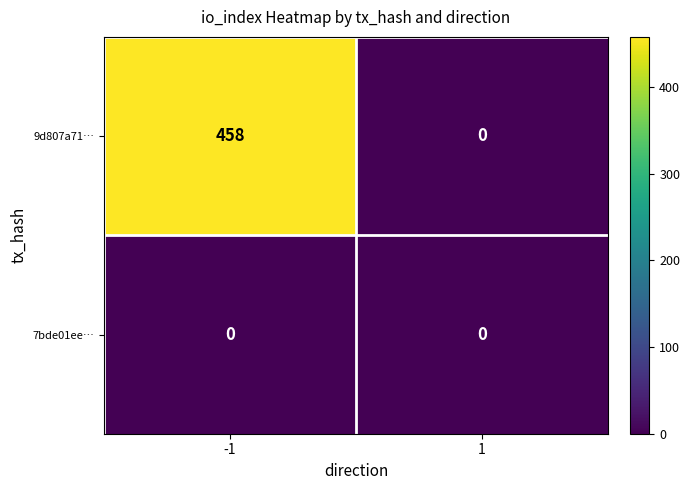

What is the total value across all series at -1?

458